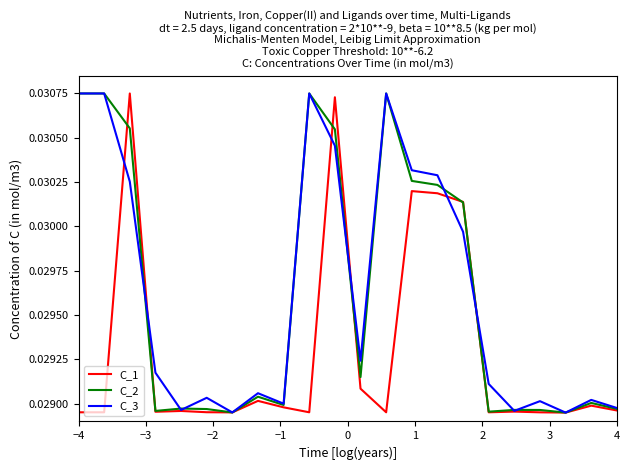

Which series has the widest spread of values?

C_1